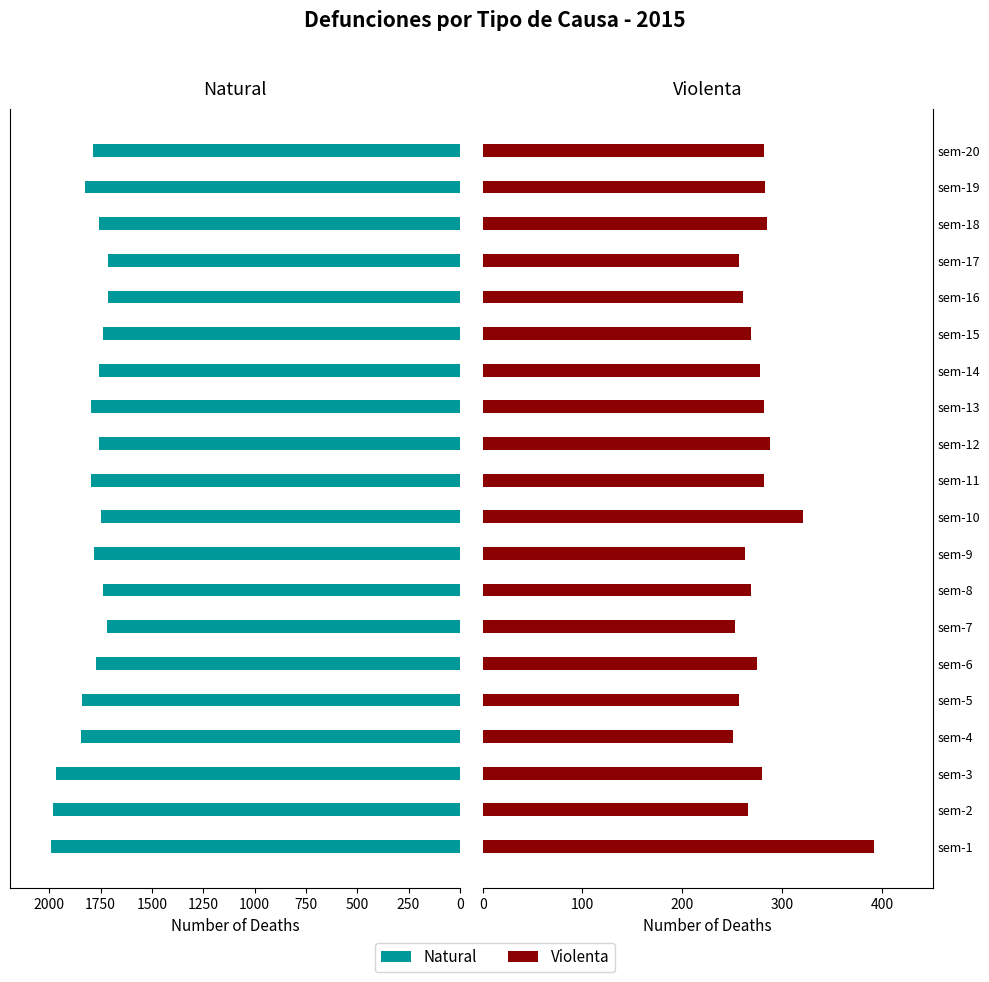

Which series changed the most between sem-1 and sem-10?

Natural